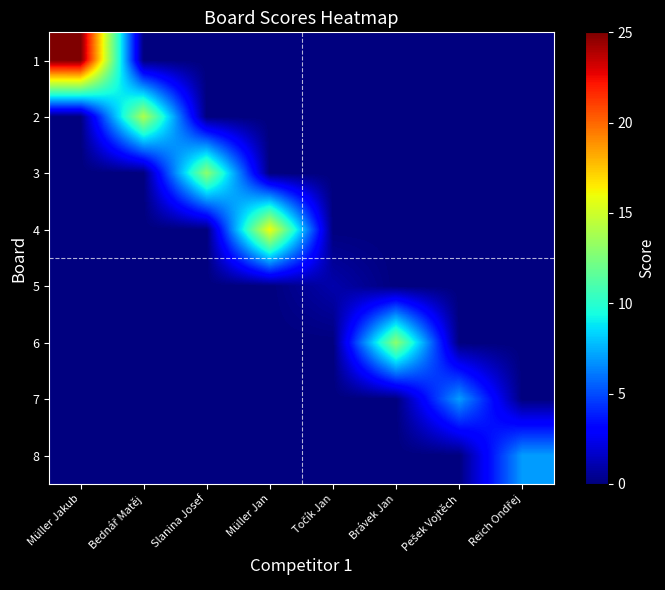

Which label corresponds to the smallest value in the chart?

Bednář Matěj